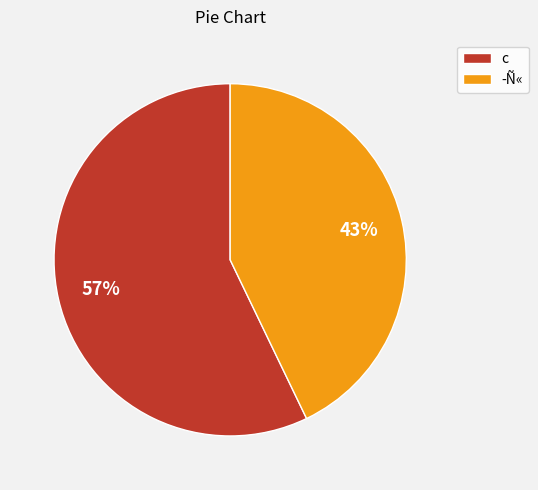

Do ­Ñ« and c together represent more than half of the pie?

Yes